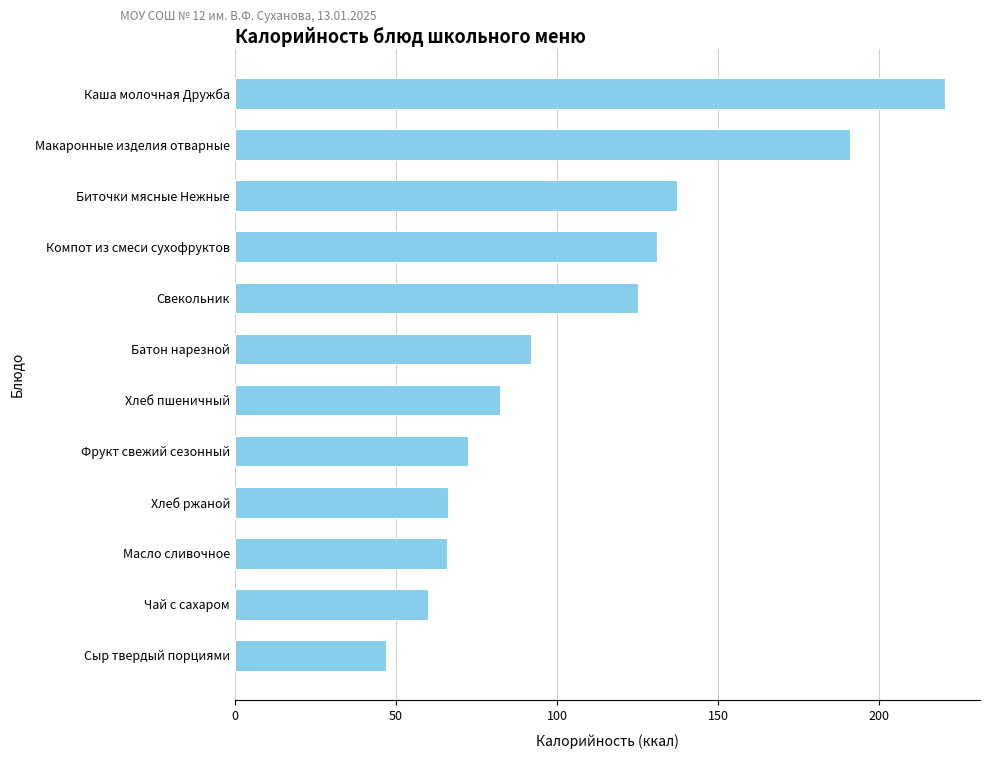

How many distinct data groups are displayed?

1